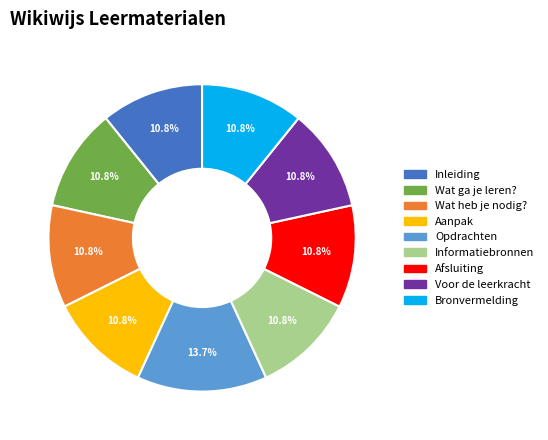

To the nearest percent, what is the combined percentage of Wat heb je nodig? and Opdrachten?

24%